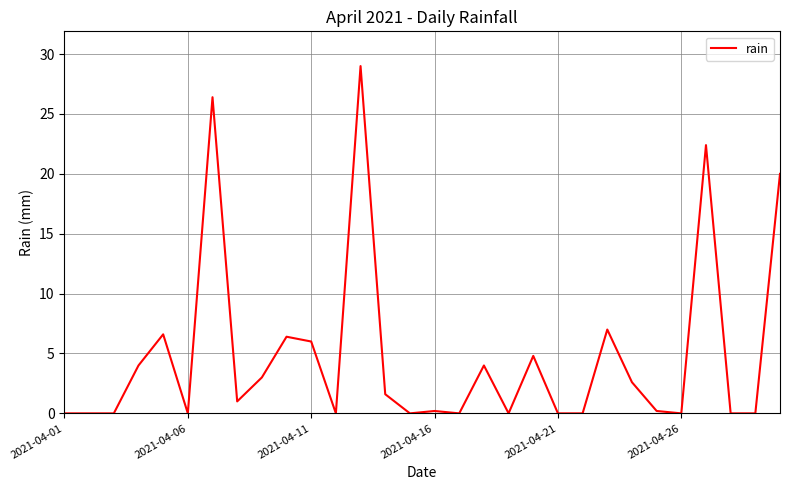

Is this an area chart (filled region under the line)?

No